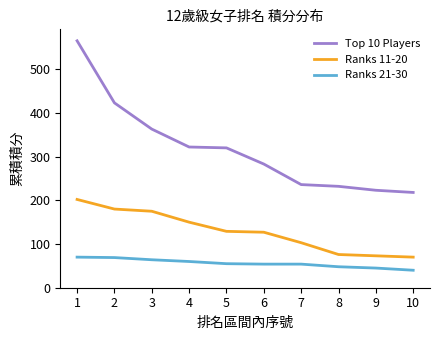

Which series has the largest total across all categories?

Top 10 Players